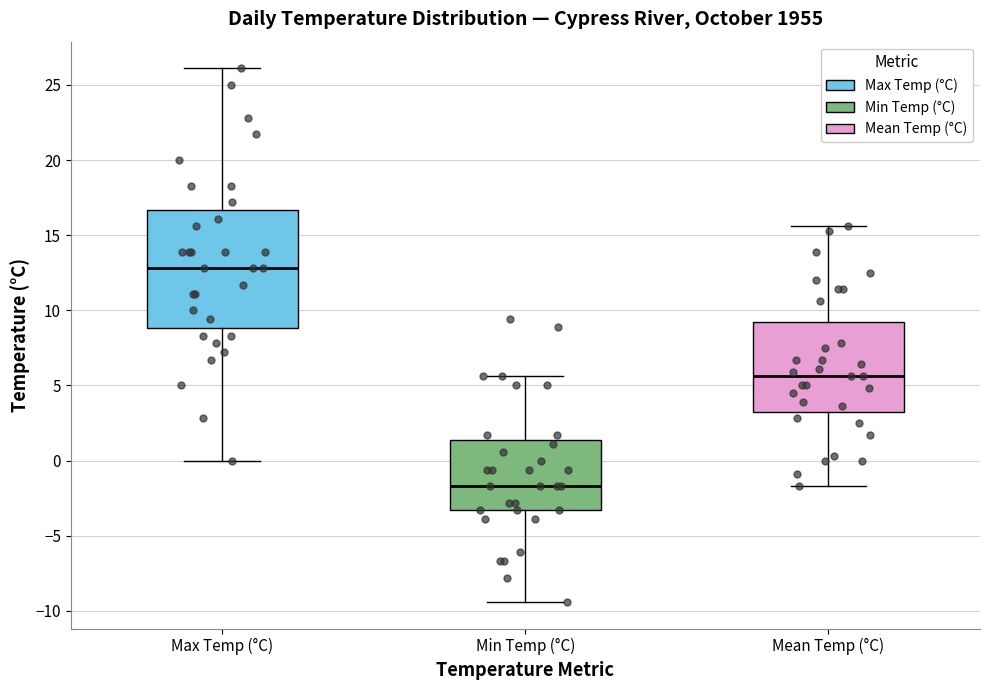

Which box's median line is the highest?

Max Temp (°C)